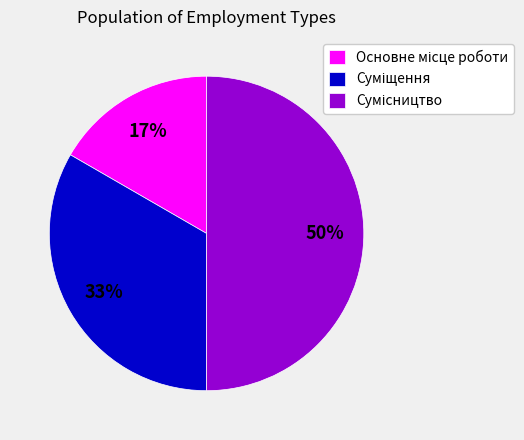

How many slices are in this pie chart?

3